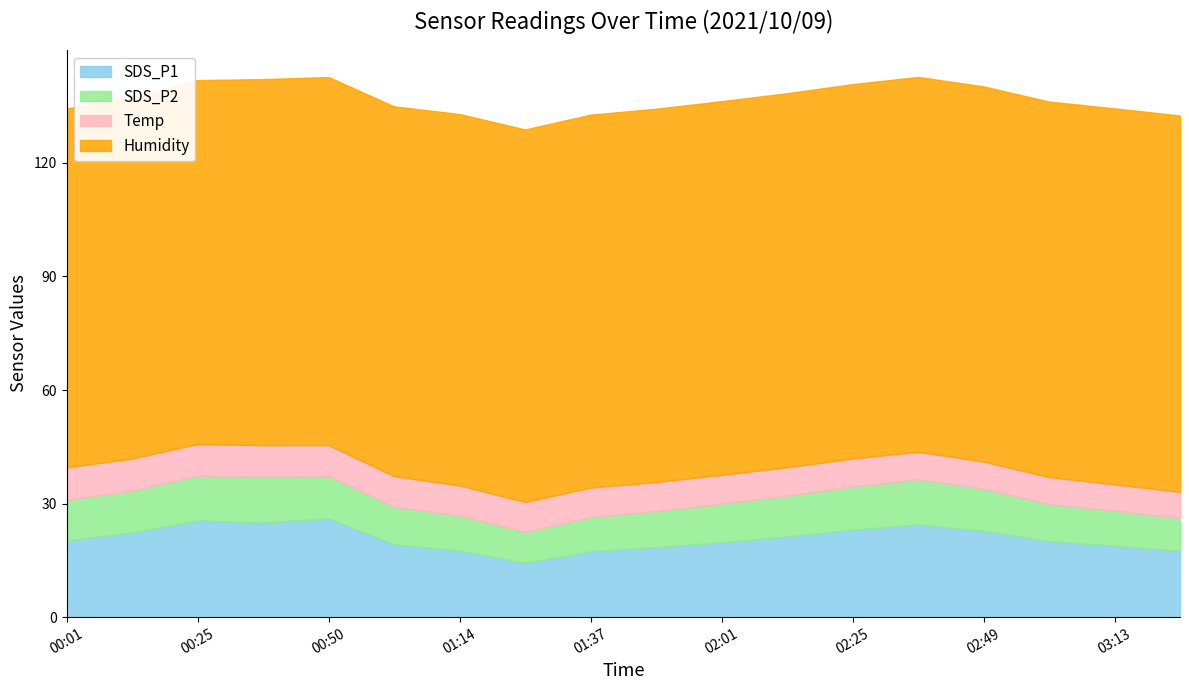

What is the spread (max minus min) of values at 02:25?

91.5